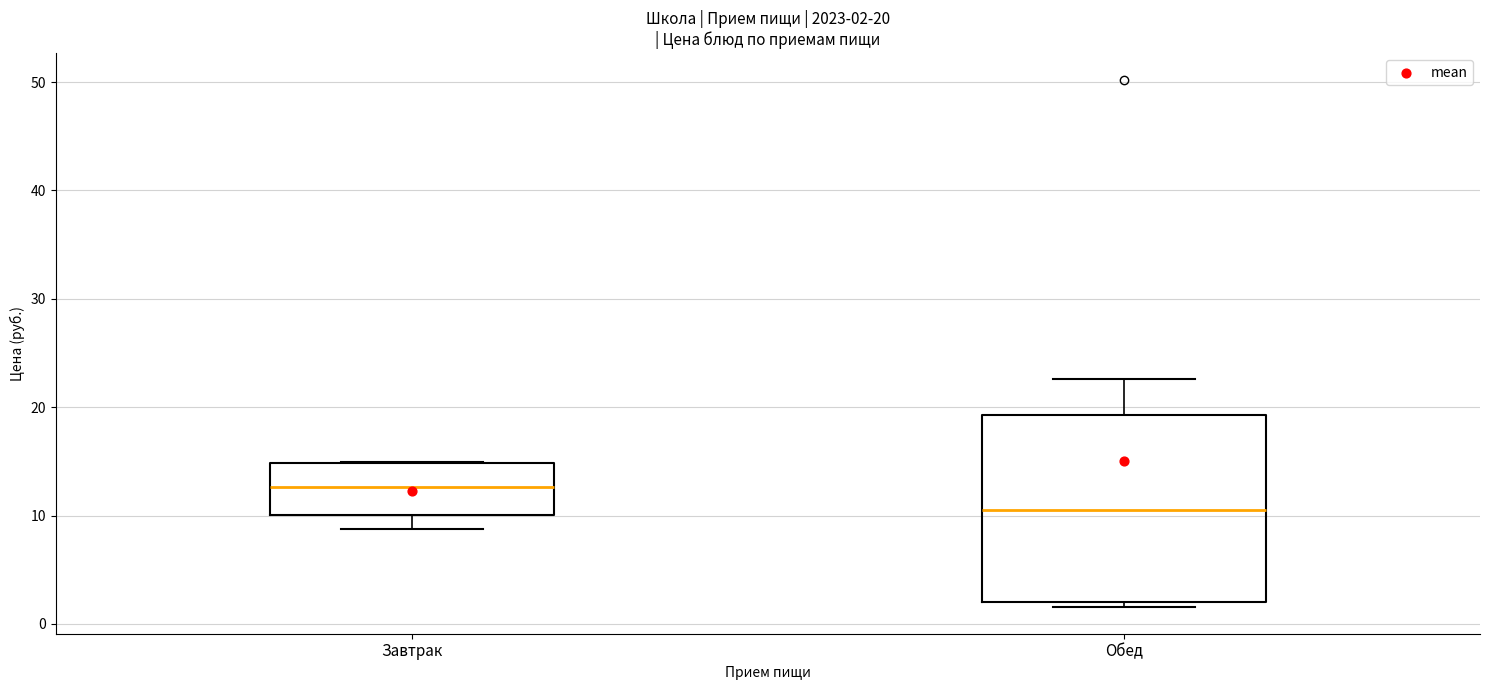

Which box has the highest median line?

Завтрак